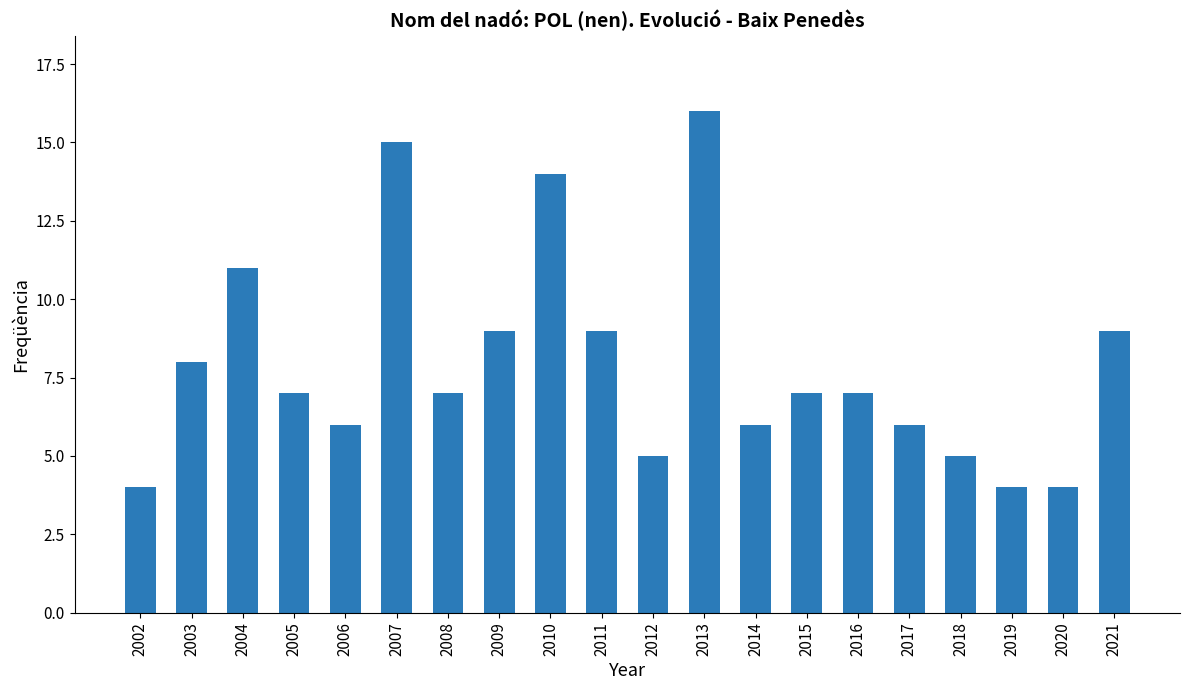

Reading left to right, transcribe all the data shown in this chart.

4	8	11	7	6	15	7	9	14	9	5	16	6	7	7	6	5	4	4	9